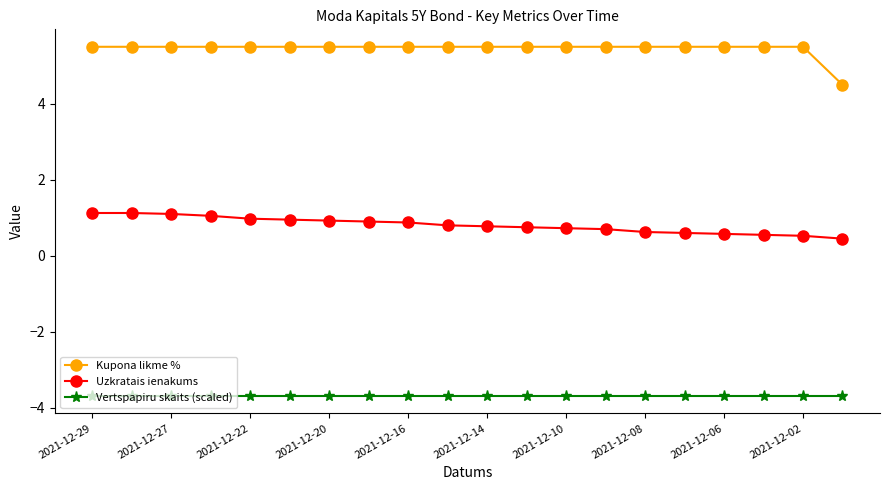

What is the sum of all Uzkratais ienakums values?

16.1